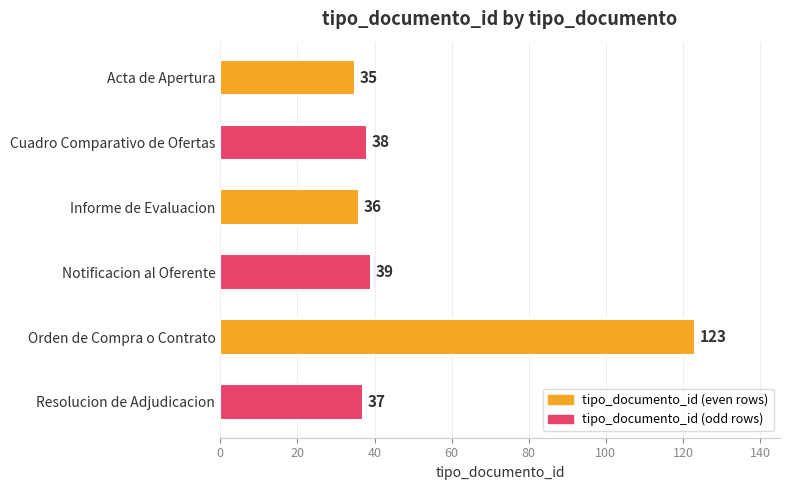

Where is the data nearest to the value 79?

Notificacion al Oferente